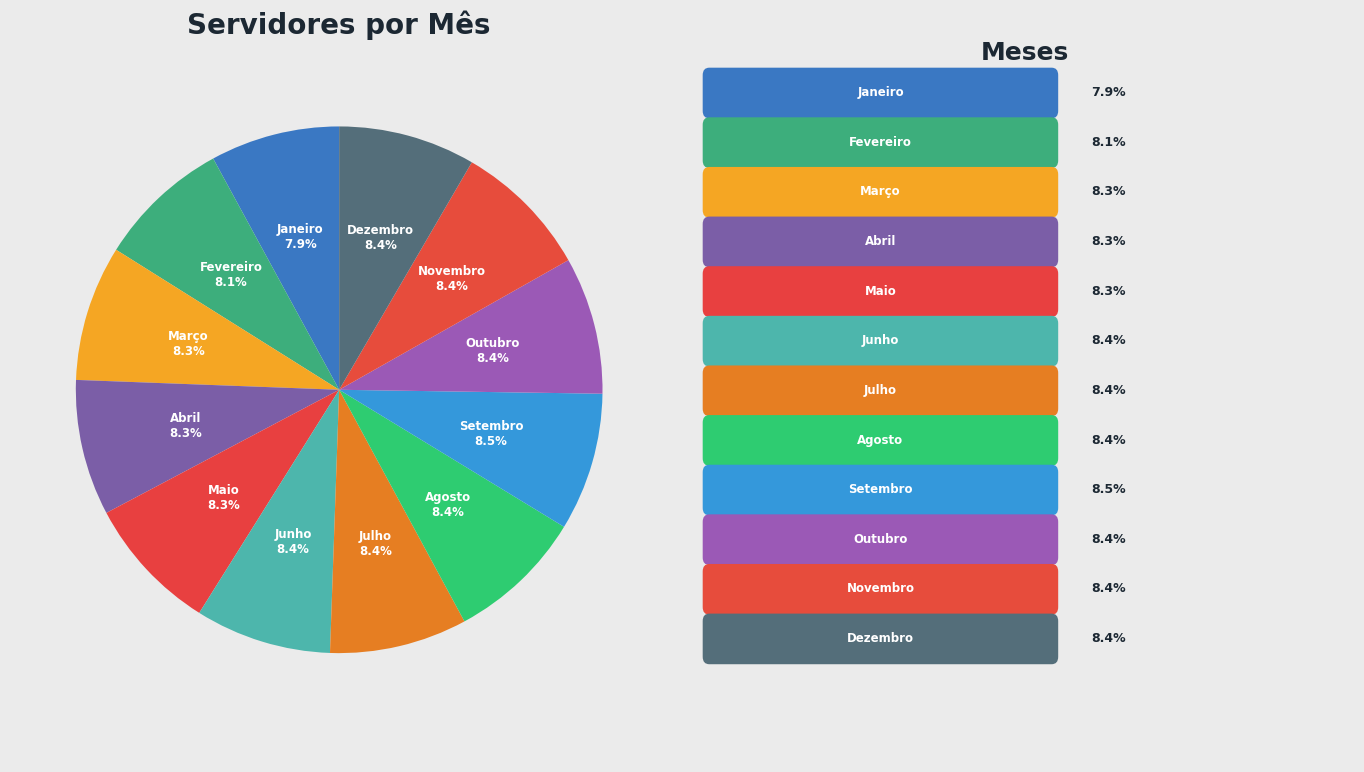

What is the total percentage of Março and Agosto?

16.7%